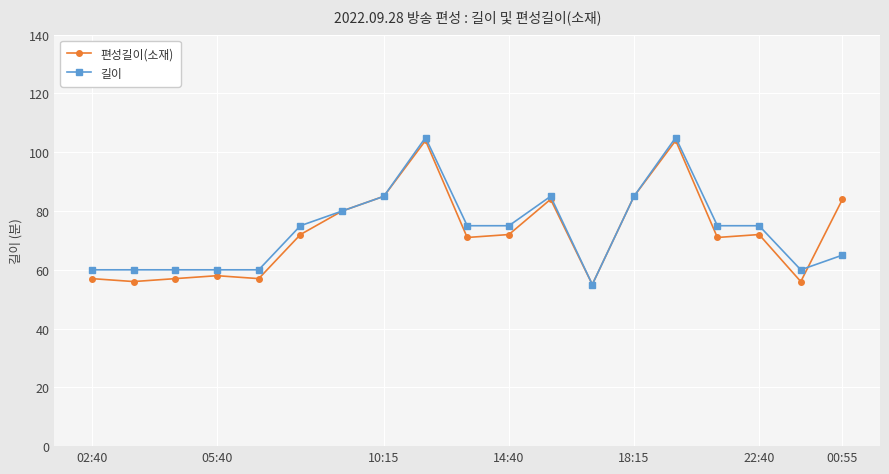

What is the difference between the maximum and minimum values in the 길이 series?

50